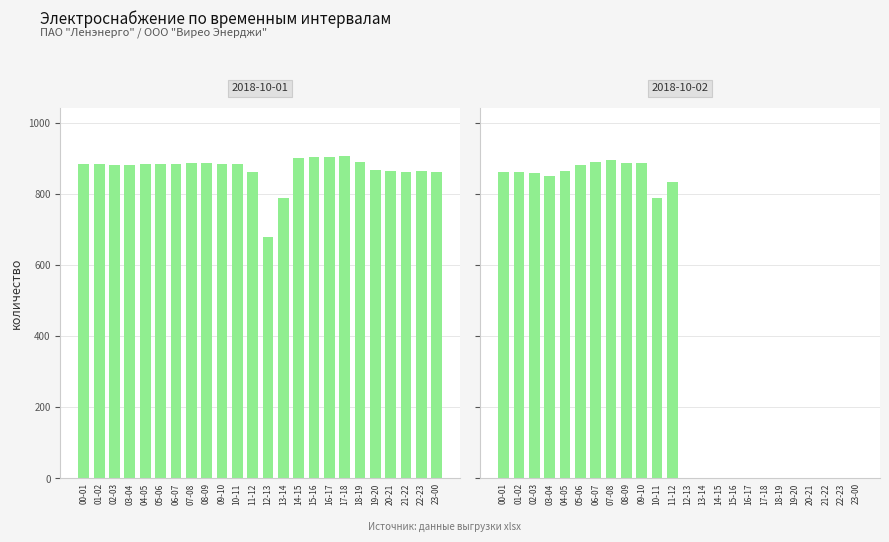

Which label corresponds to the smallest value in the chart?

12-13